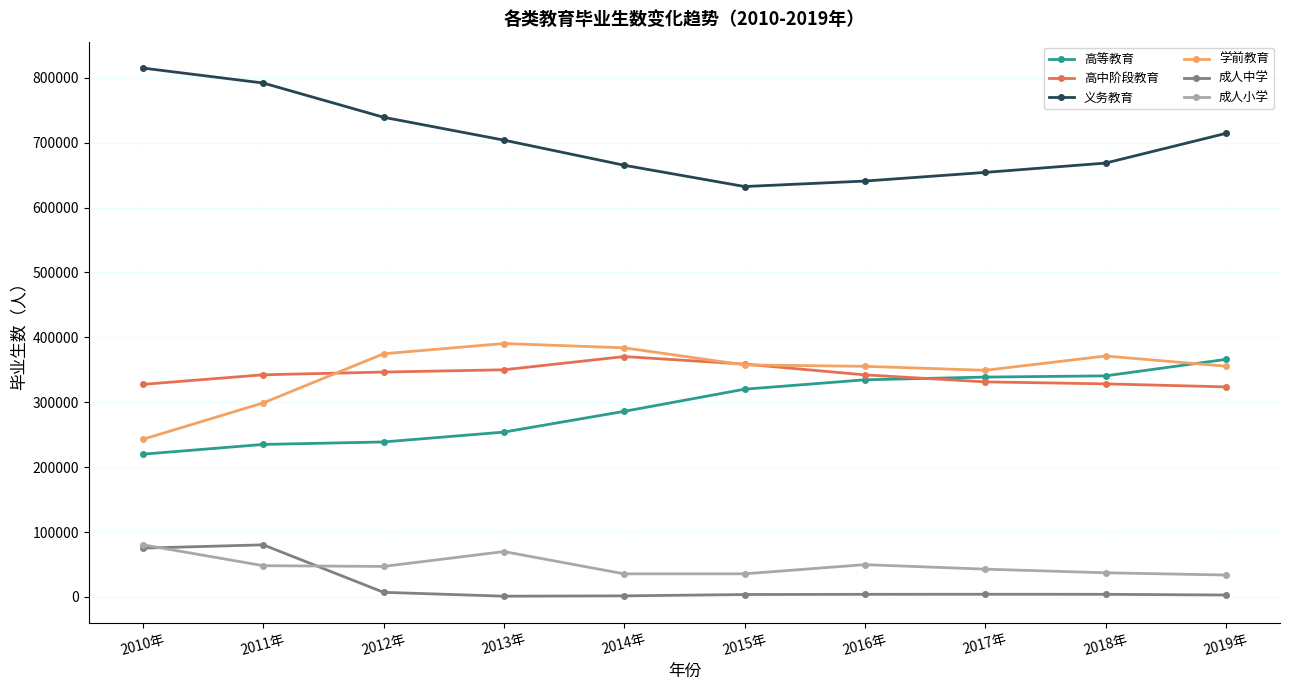

Is the value of 学前教育 at 2015年 greater than the value of 成人小学 at 2011年?

Yes